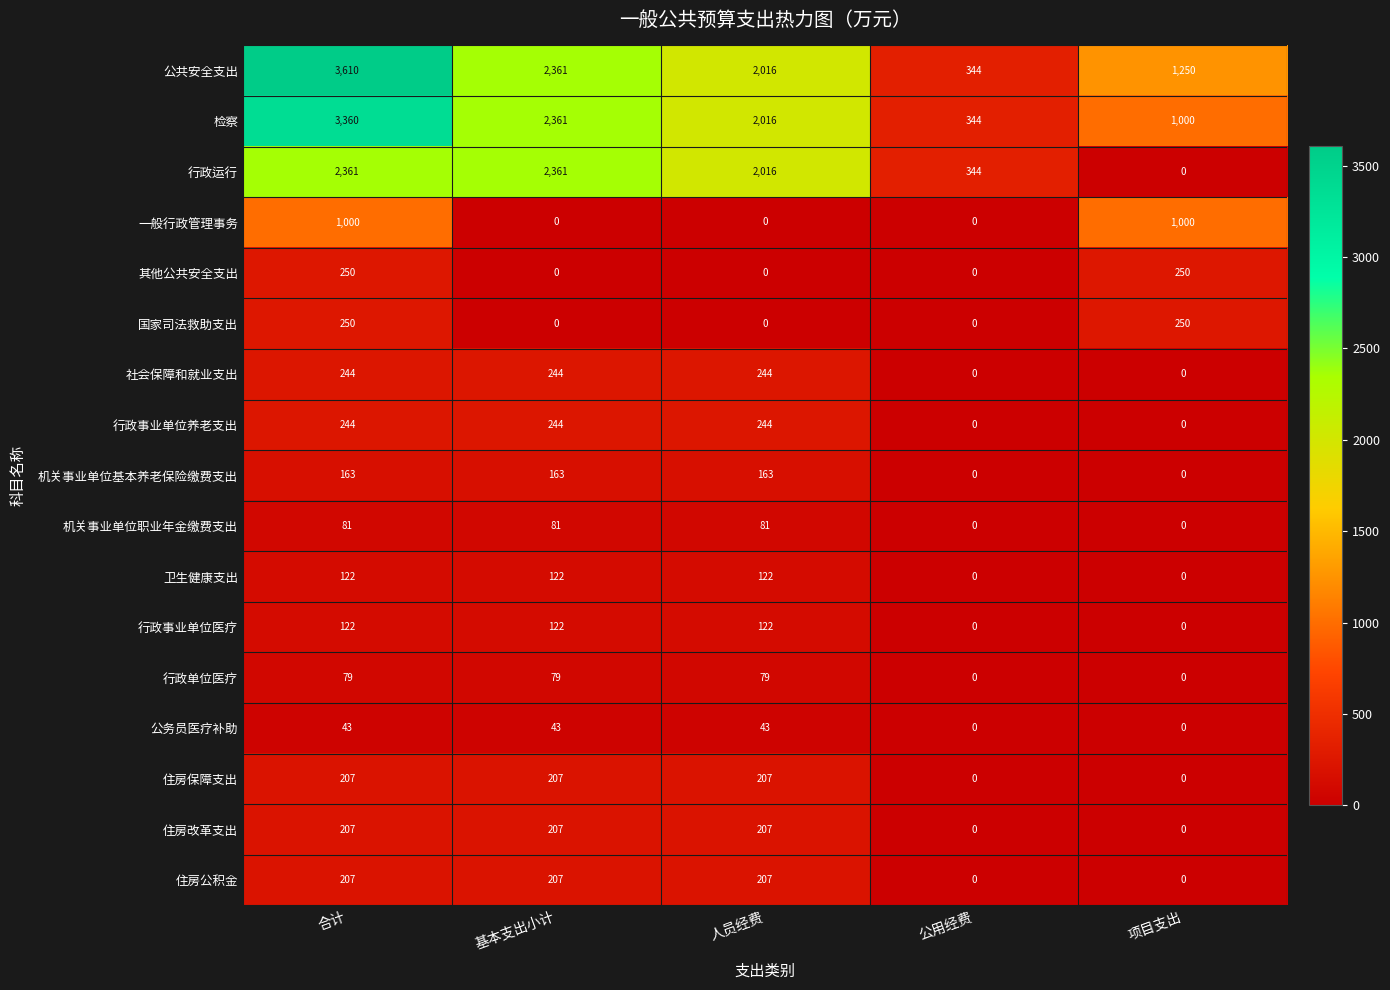

Which label corresponds to the largest value in the chart?

合计